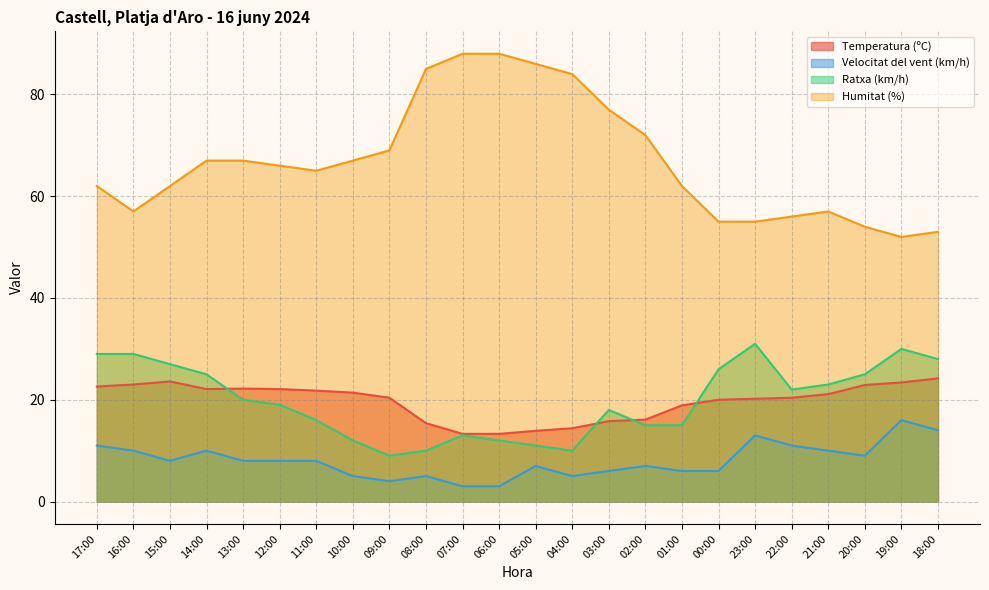

What is the sum of all Velocitat del vent (km/h) values?

193.0